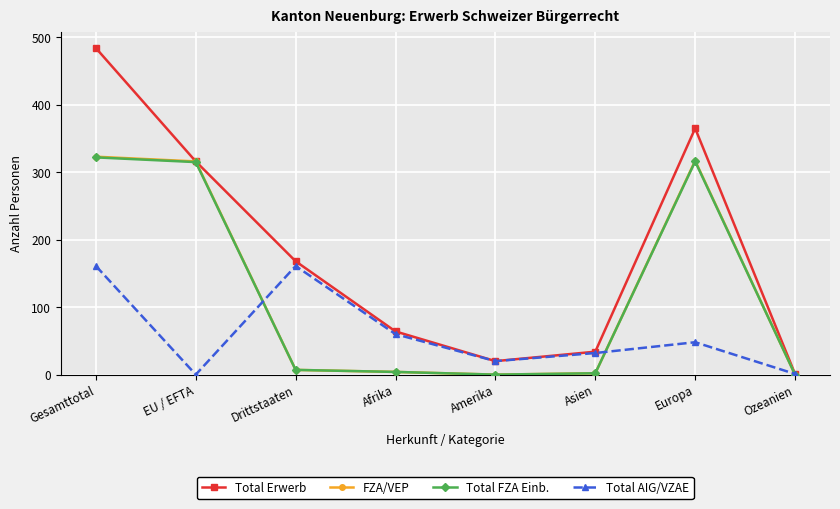

Rank the categories by Total Erwerb value from lowest to highest.

Ozeanien, Amerika, Asien, Afrika, Drittstaaten, EU / EFTA, Europa, Gesamttotal